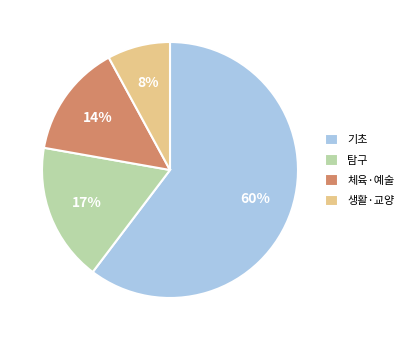

To the nearest percent, what is the combined percentage of 기초 and 탐구?

78%